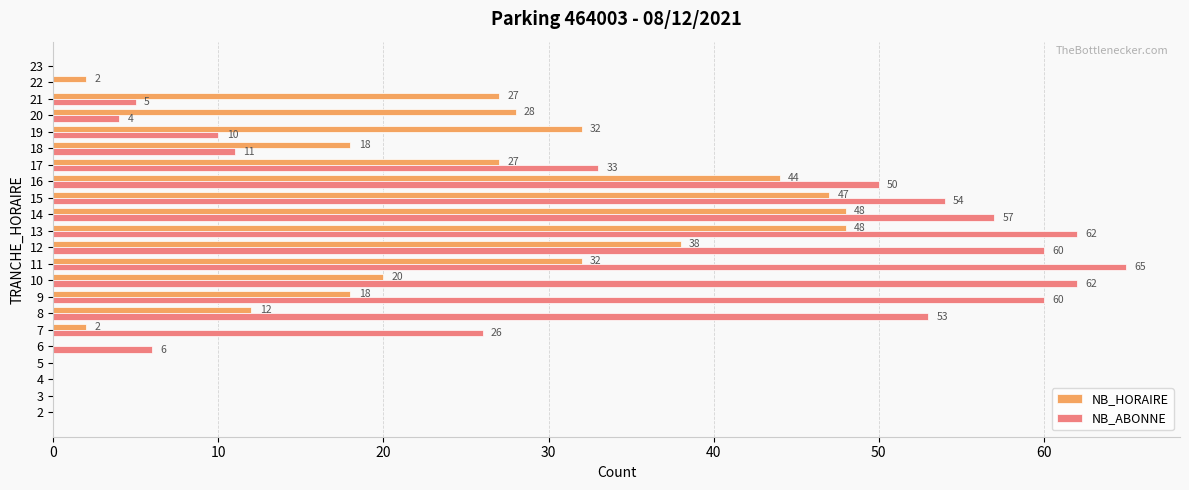

What is the sum of all NB_HORAIRE values?

443